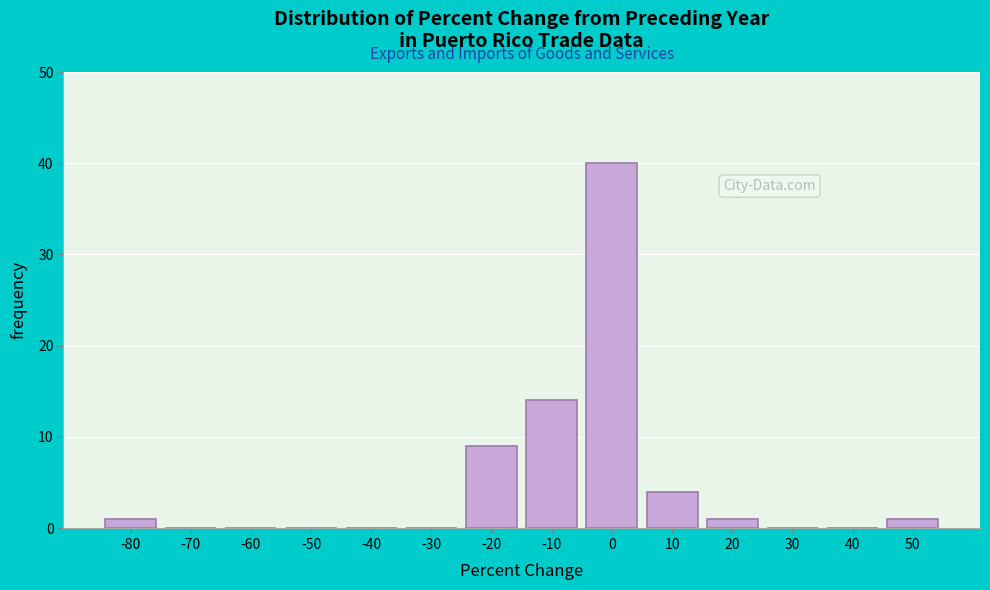

Reading left to right, what are all the values shown in this chart?

-80=1	-70=0	-60=0	-50=0	-40=0	-30=0	-20=9	-10=14	0=40	10=4	20=1	30=0	40=0	50=1